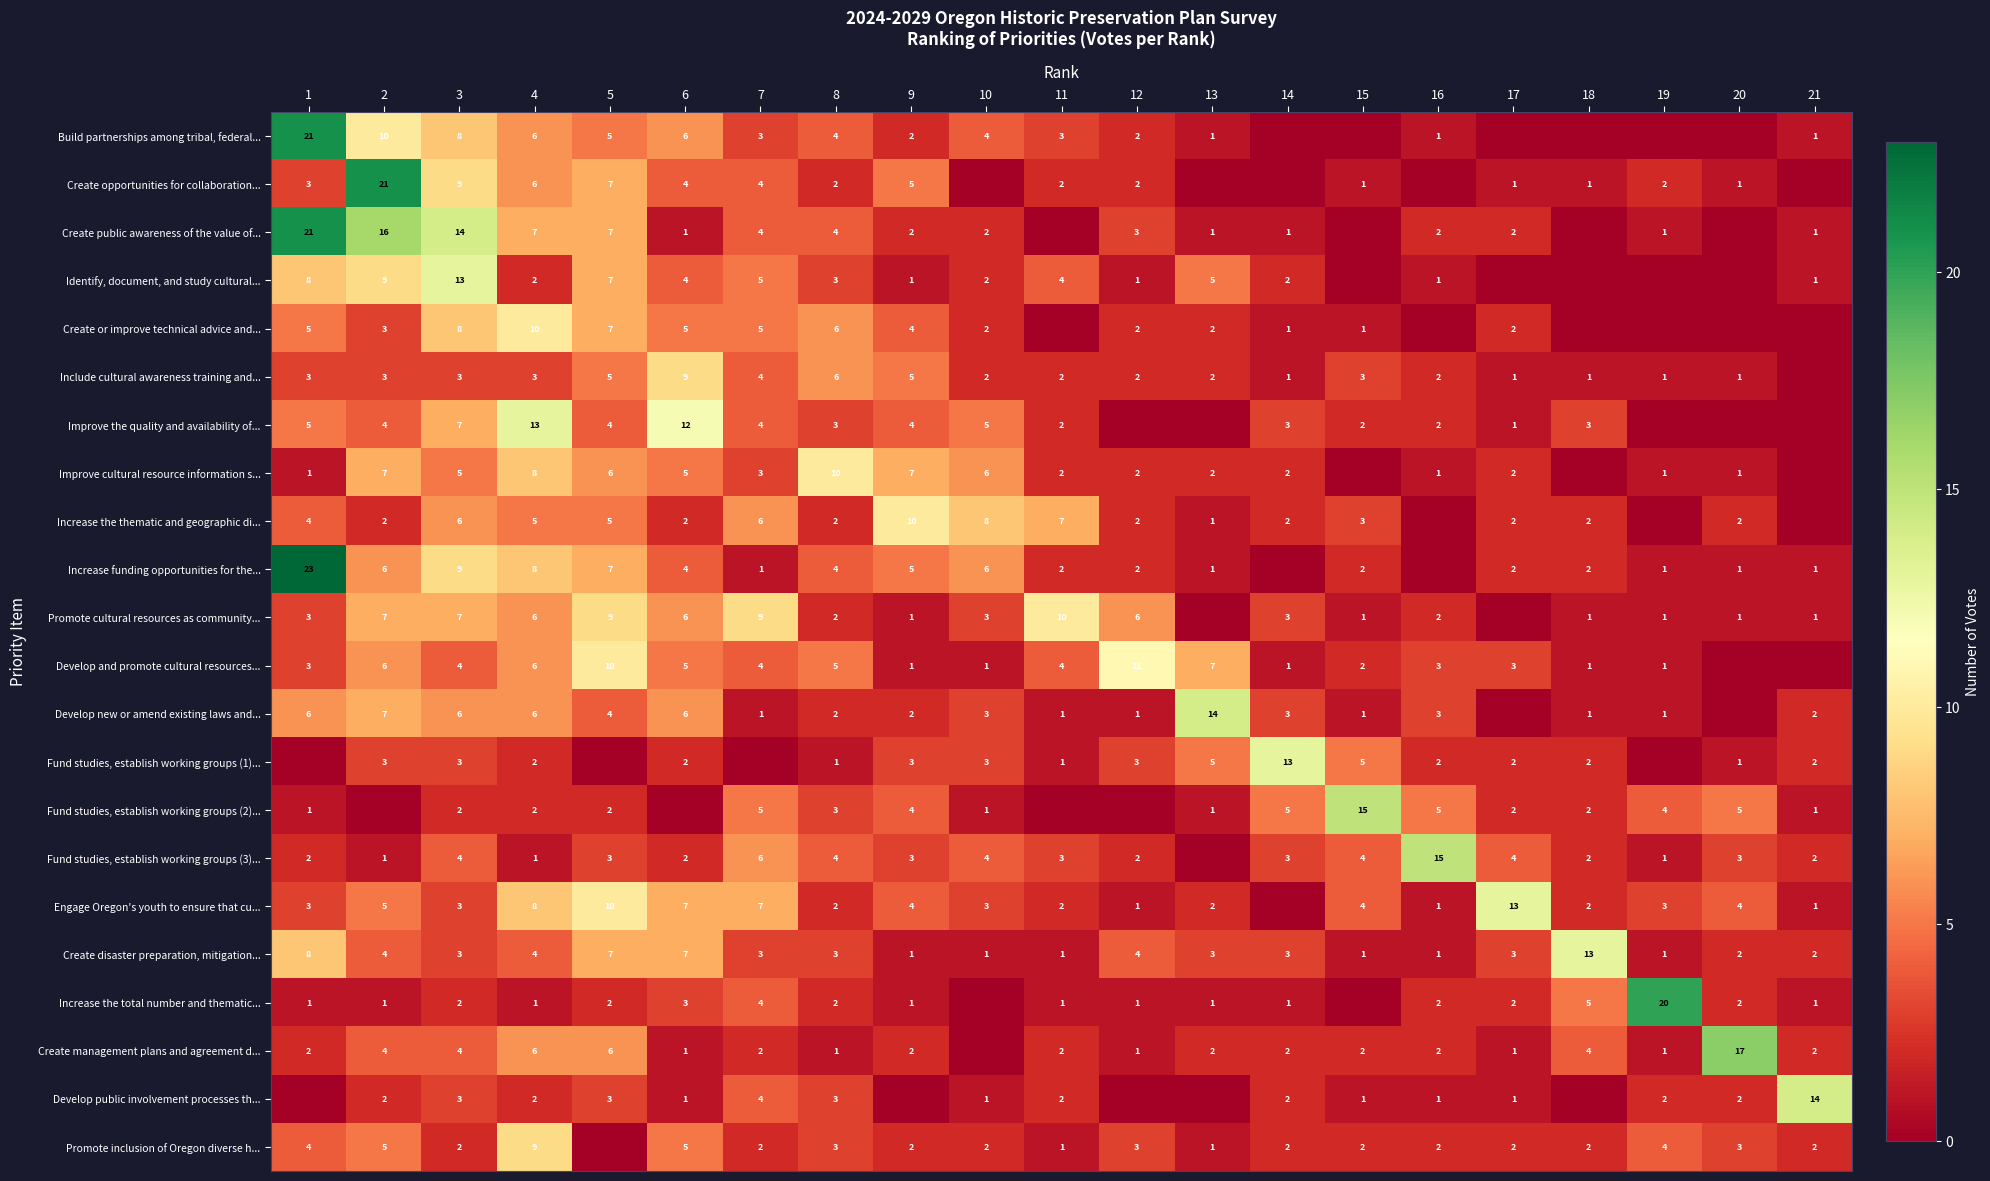

Is the value of Create opportunities for collaboration... at 12 greater than the value of Fund studies, establish working groups (2)... at 16?

No